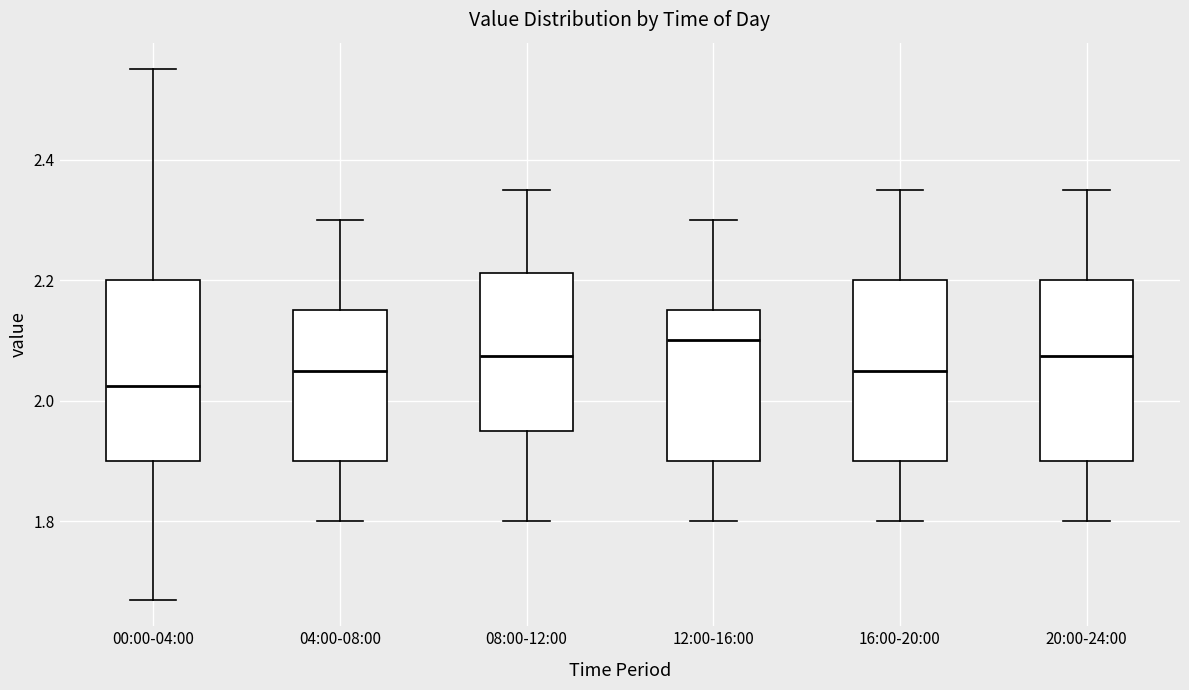

Where does the median line of the box for 20:00-24:00 sit on the y-axis? The values are not printed on the chart, so give them approximately, as read against the axis.

2.08